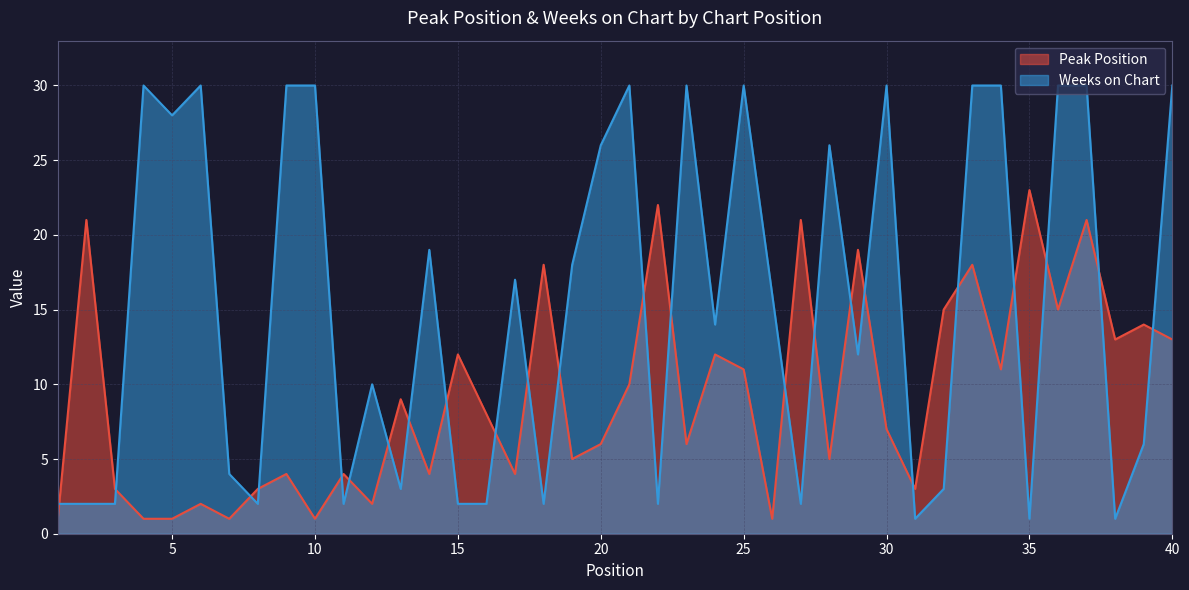

Is the value of Peak Position at 17 greater than the value of Weeks on Chart at 6?

No